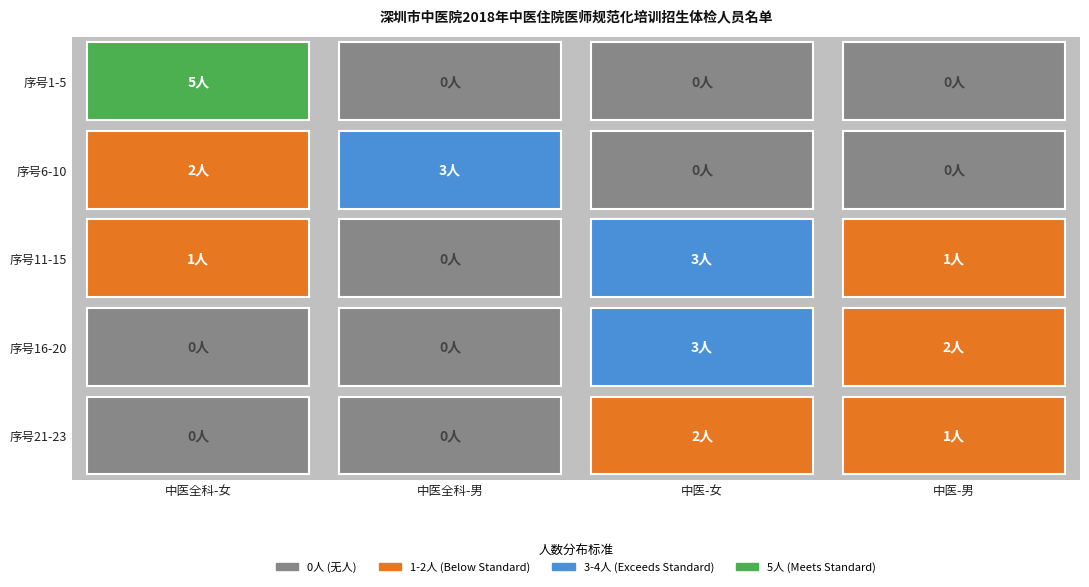

The value of 中医 at 14 is 2. True or false?

False